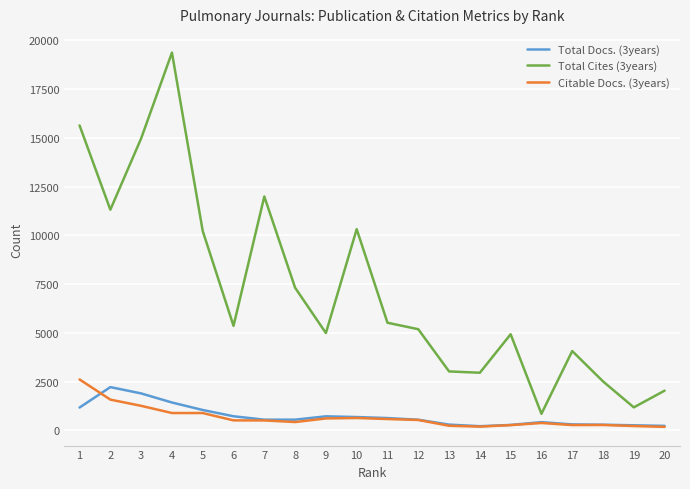

At which category is the sum across all series the highest?

4